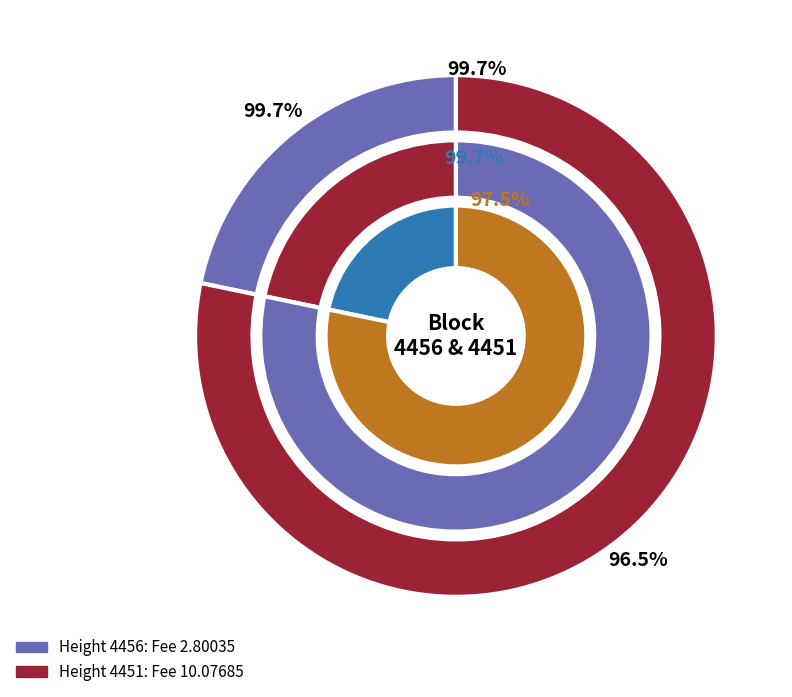

Is there a majority slice in this chart?

Yes